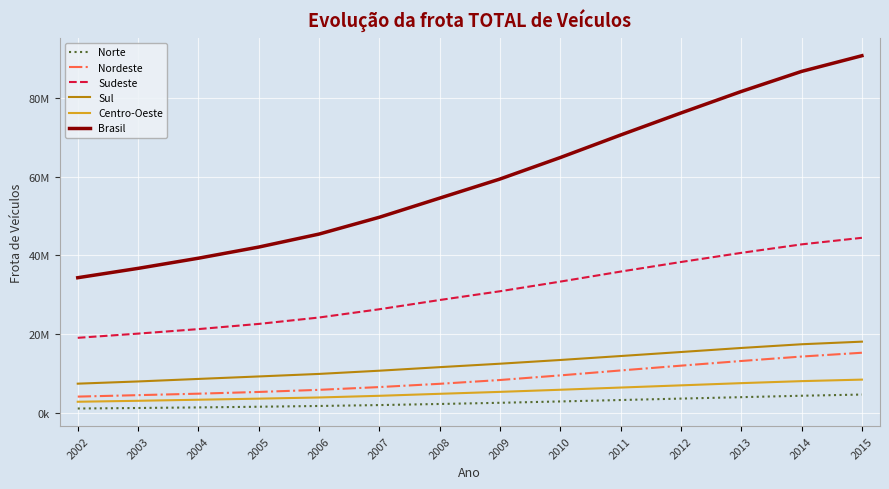

Reading left to right, transcribe all the data shown in this chart.

Norte: 2002=1054358	2003=1184259	2004=1333214	2005=1504910	2006=1699302	2007=1927008	2008=2205629	2009=2506253	2010=2849014	2011=3210722	2012=3573678	2013=3938475	2014=4297820	2015=4600900
Nordeste: 2002=4079993	2003=4448287	2004=4822960	2005=5261617	2006=5797638	2007=6502135	2008=7330933	2009=8294569	2010=9469880	2011=10721675	2012=11939732	2013=13126842	2014=14257276	2015=15223482
Sudeste: 2002=19013742	2003=20083423	2004=21228510	2005=22545857	2006=24173136	2007=26272123	2008=28619576	2009=30843618	2010=33296148	2011=35843080	2012=38277054	2013=40598455	2014=42756172	2015=44424996
Sul: 2002=7366353	2003=7928580	2004=8570216	2005=9199352	2006=9842584	2007=10659526	2008=11561066	2009=12435607	2010=13383052	2011=14387423	2012=15409291	2013=16437821	2014=17380005	2015=18040418
Centro-Oeste: 2002=2770521	2003=3013952	2004=3285975	2005=3560225	2006=3859980	2007=4283233	2008=4789457	2009=5281595	2010=5819880	2011=6380635	2012=6937436	2013=7499136	2014=8009217	2015=8397140
Brasil: 2002=34284967	2003=36658501	2004=39240875	2005=42071961	2006=45372640	2007=49644025	2008=54506661	2009=59361642	2010=64817974	2011=70543535	2012=76137191	2013=81600729	2014=86700490	2015=90686936